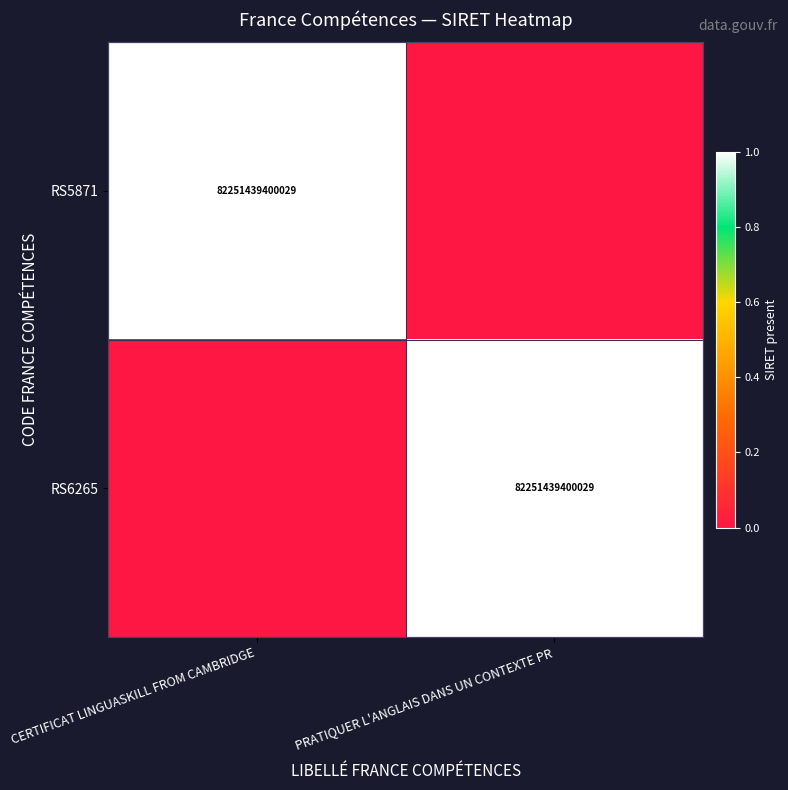

True or false: RS6265 has a value of 25178431316166 at PRATIQUER L'ANGLAIS DANS UN CONTEXTE PR.

False